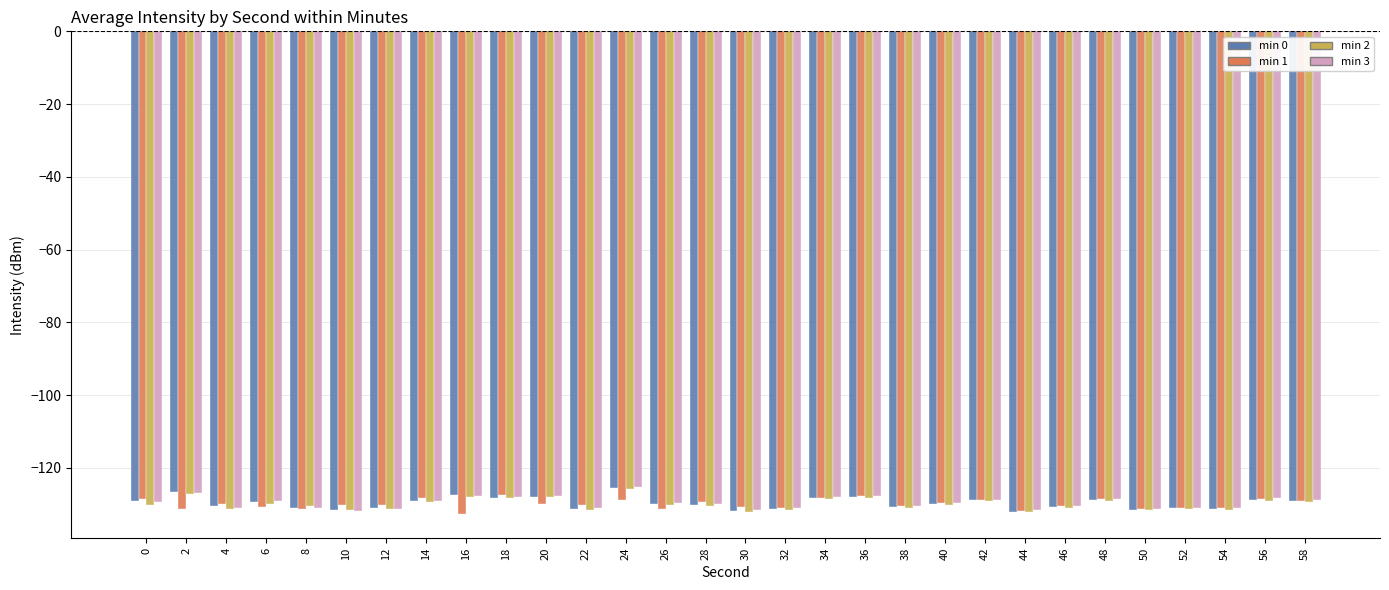

What is the sum of all min 1 values?

-3898.3